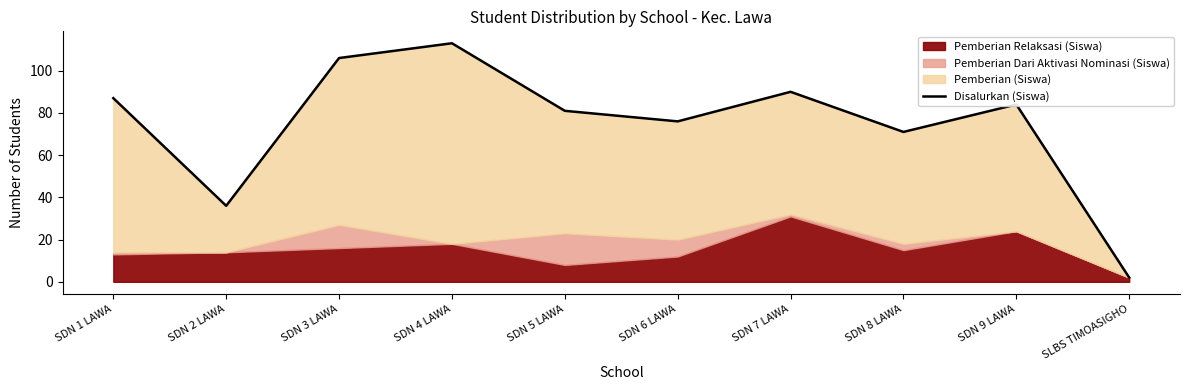

The chart shows a value of 57 at SDN 1 LAWA. True or false?

False